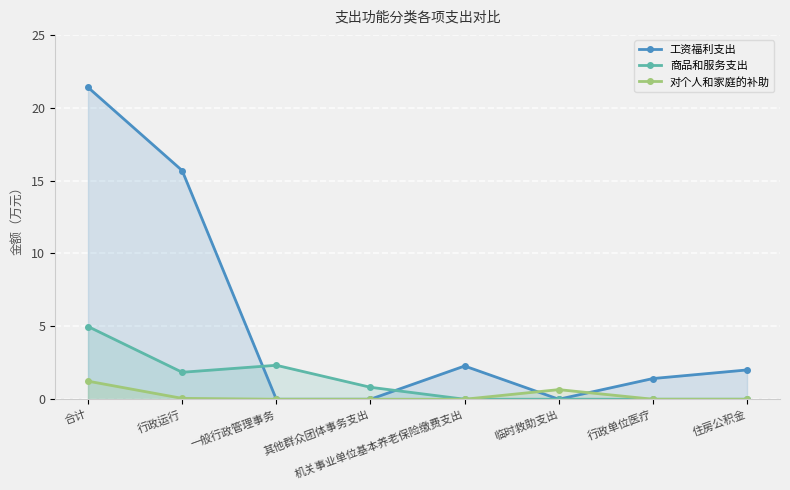

What is the total value across all series at 住房公积金?

2.0